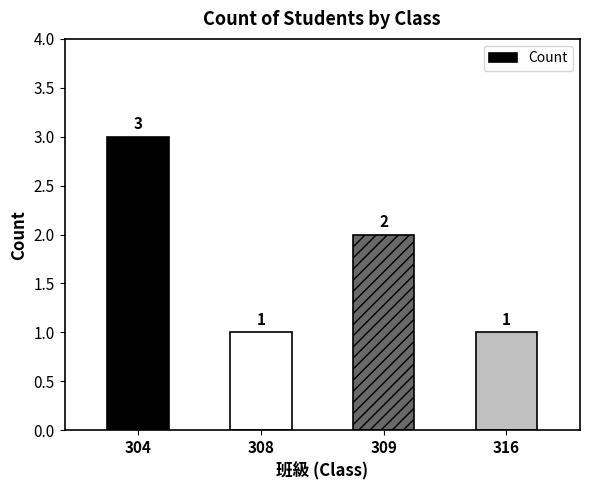

Does the chart contain stacked bars?

No